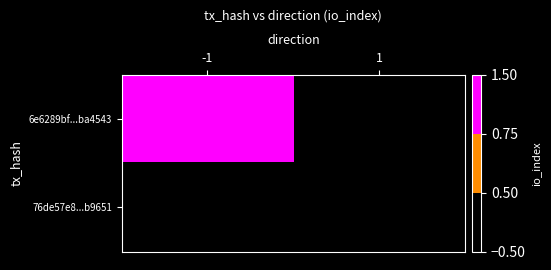

What is the total value across all series at -1?

1